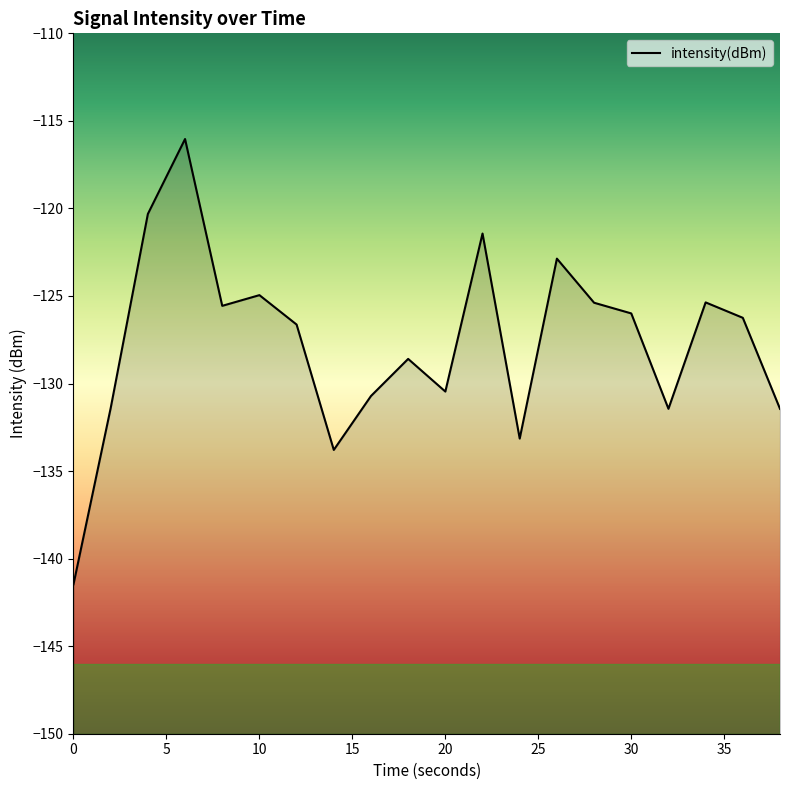

Between 16 and 18, which is larger?

18